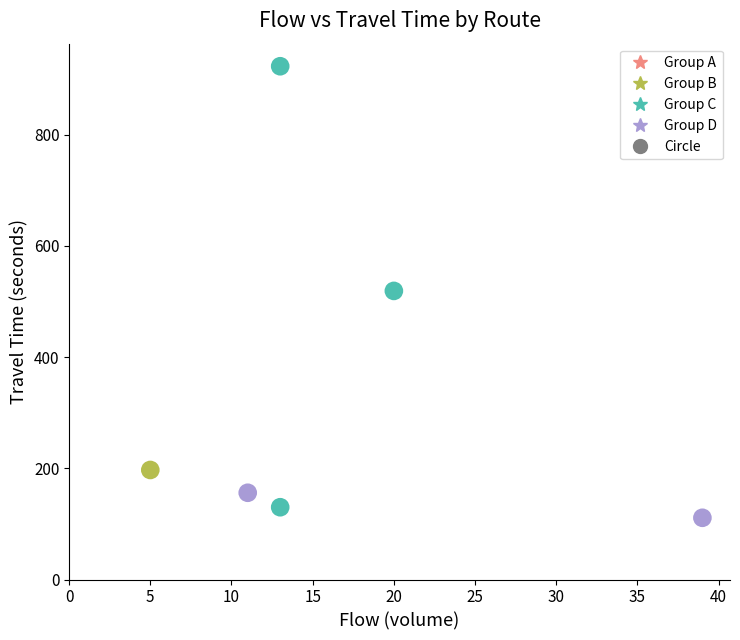

Which series reaches the maximum Y coordinate?

Group C